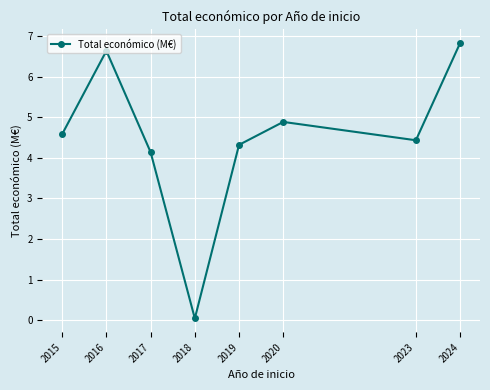

What is the ratio of the value at 2023 to the value at 2024?

0.6